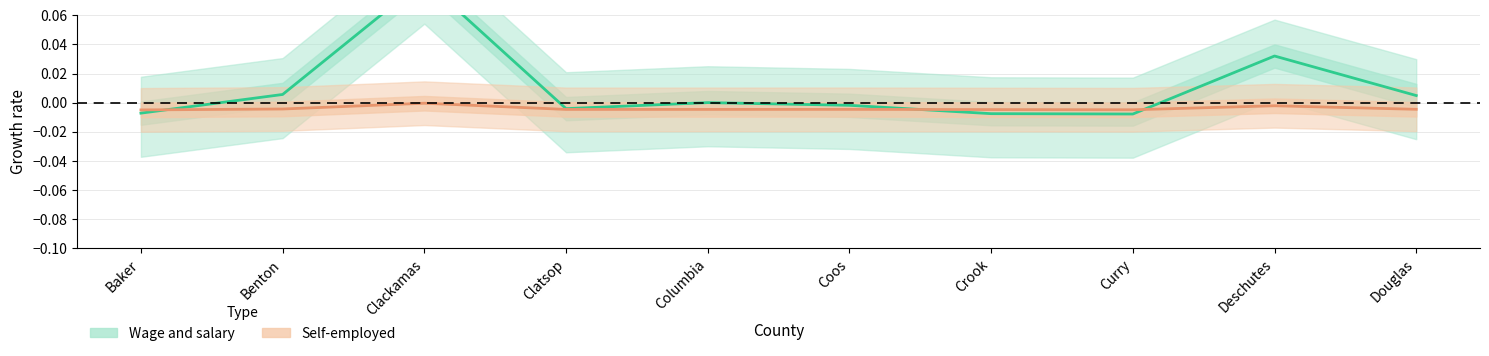

True or false: Wage and salary has a value of -0.0 at Clatsop.

False